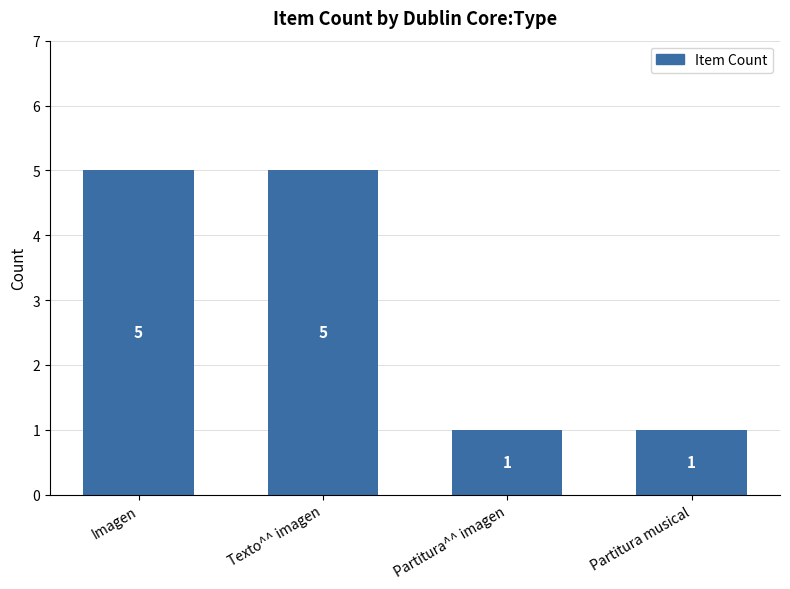

Reading left to right, list all the values displayed in this chart.

5	5	1	1